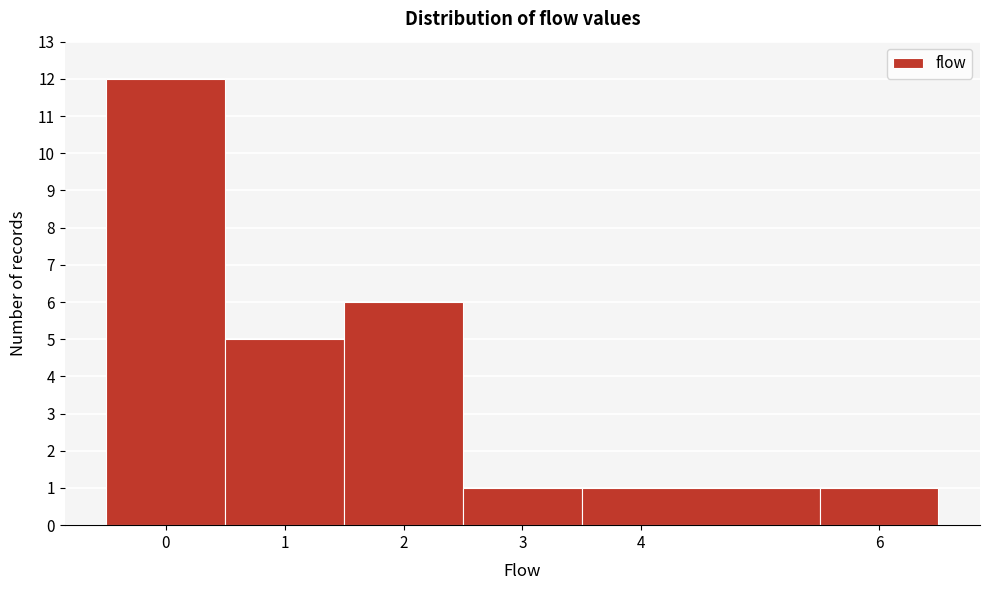

Which range on the x-axis has the tallest bar?

-0.5 to 0.5